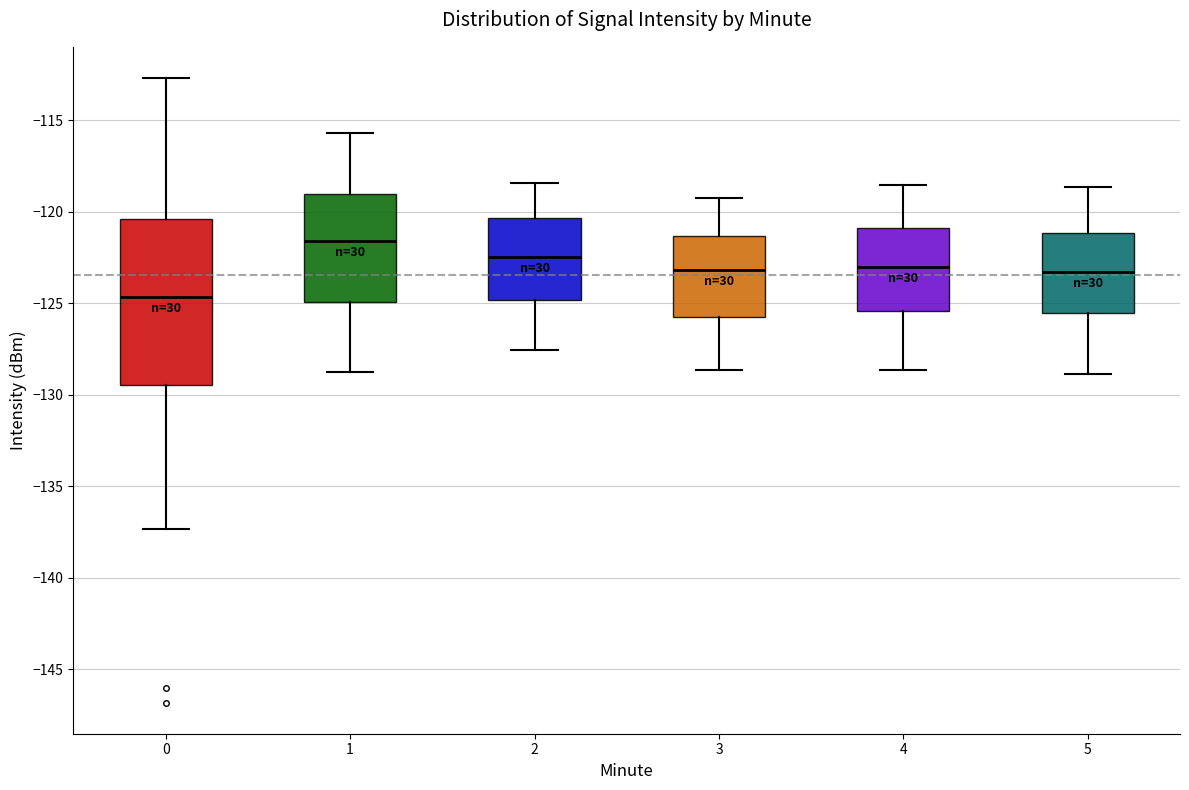

Reading left to right, transcribe this box plot: for each box, give where its median line is, the range the box spans, and where its two whiskers end, as read against the y-axis. The values are not printed on the chart, so give them approximately, as read against the axis.

0: median -124.5, box -129.5 to -120.5, whiskers -137.5 to -112.5
1: median -121.5, box -125.0 to -119.0, whiskers -129.0 to -115.5
2: median -122.5, box -125.0 to -120.5, whiskers -127.5 to -118.5
3: median -123.0, box -126.0 to -121.5, whiskers -128.5 to -119.0
4: median -123.0, box -125.5 to -121.0, whiskers -128.5 to -118.5
5: median -123.5, box -125.5 to -121.0, whiskers -129.0 to -118.5